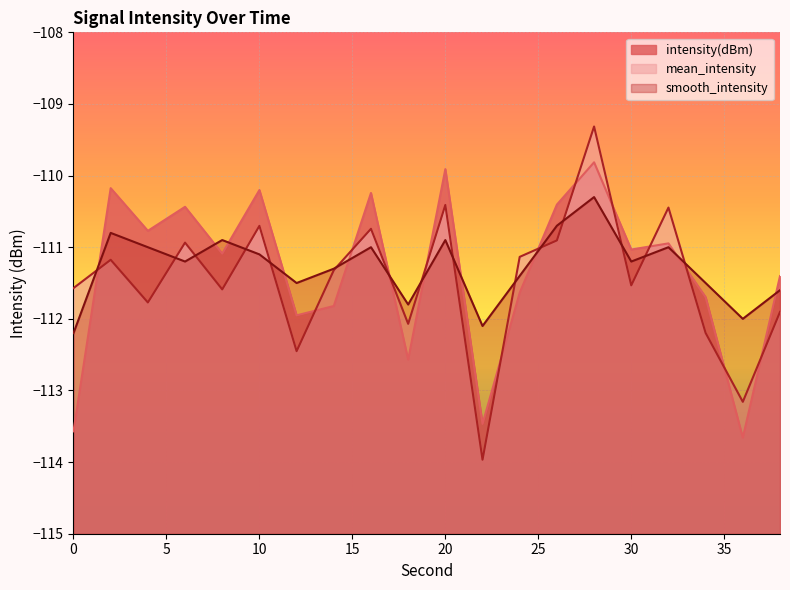

What is the minimum value for intensity(dBm)?

-113.7